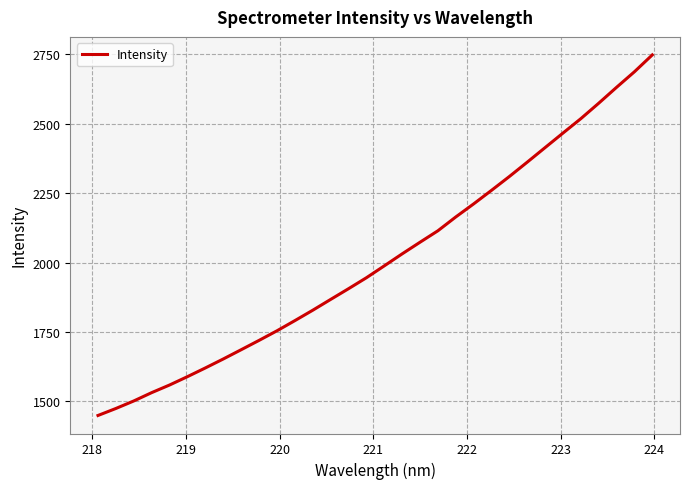

What is the greatest value displayed?

2747.4